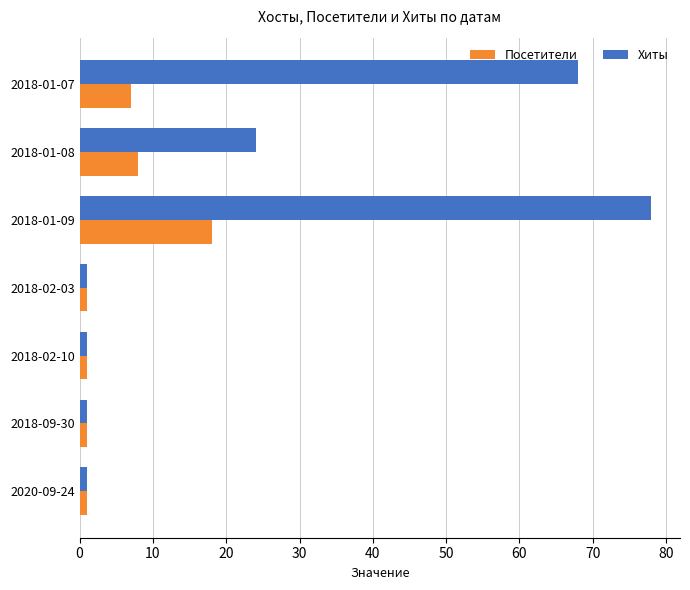

What is the sum of the Посетители values at 2018-01-07 and 2018-01-08?

15